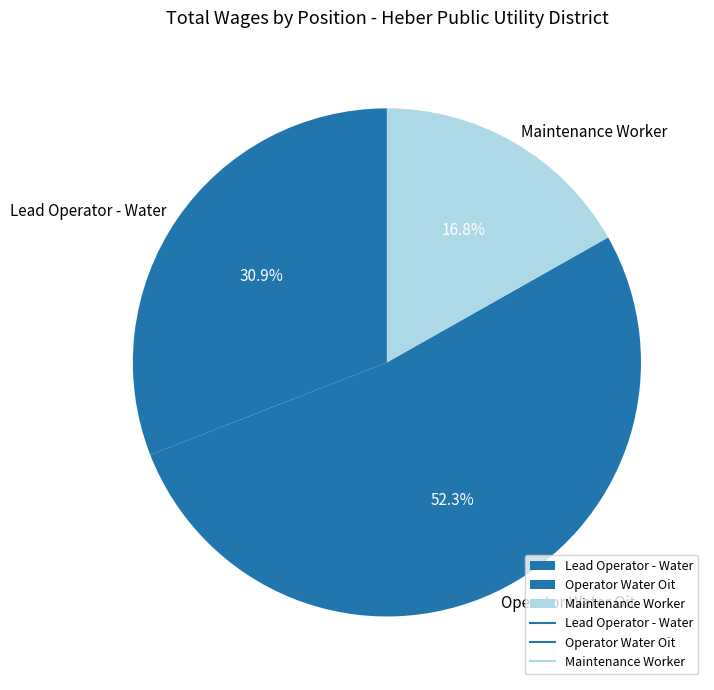

Is there a majority slice in this chart?

Yes